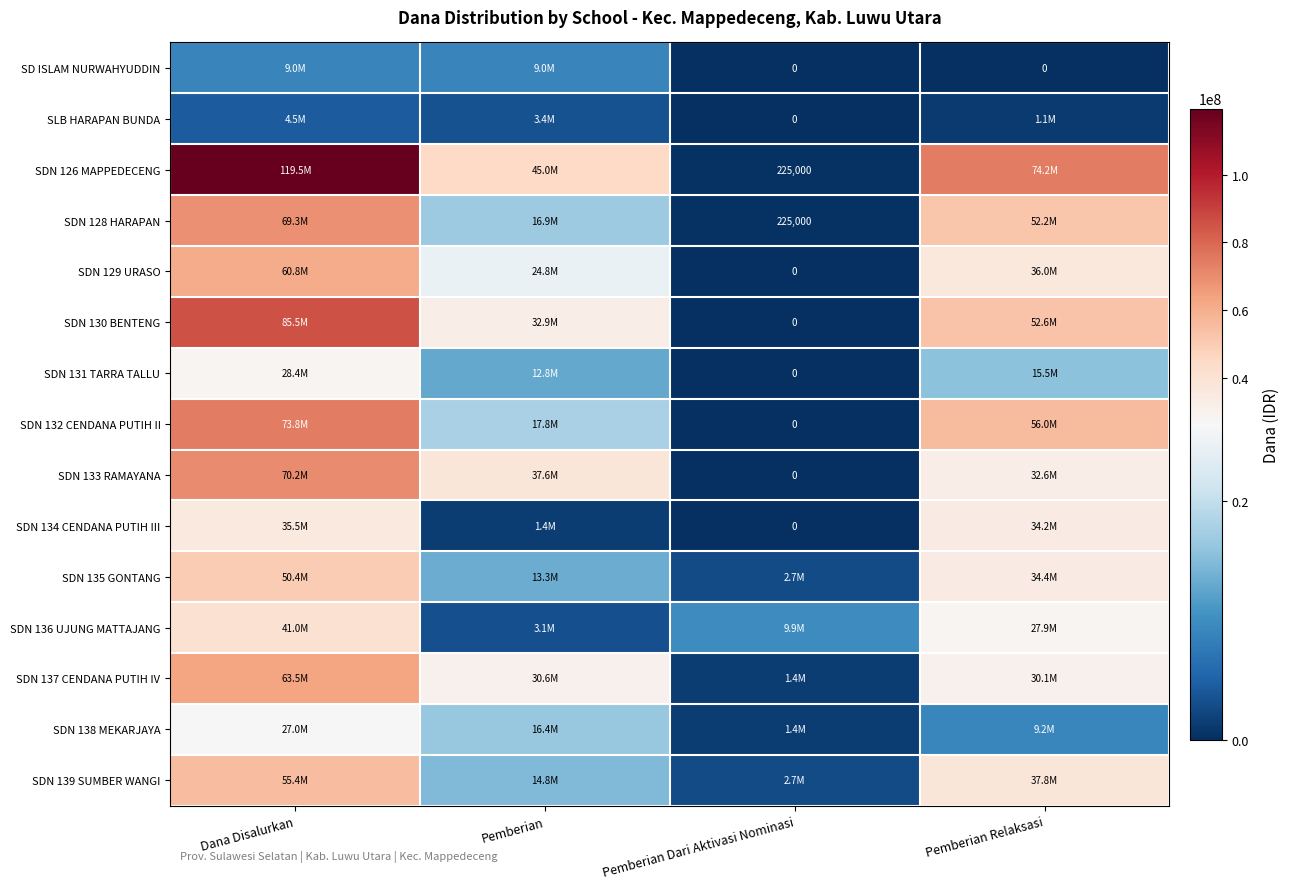

What is the maximum value shown in the chart?

119475000